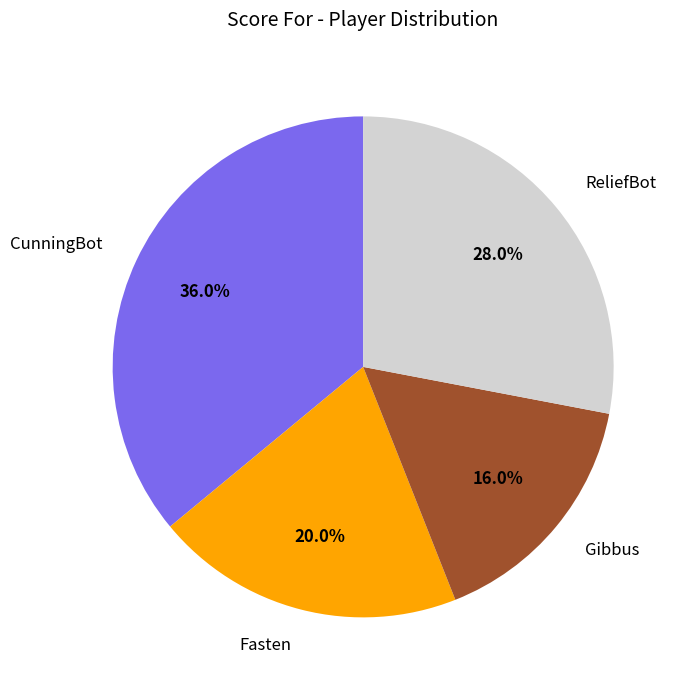

Which slice is the smallest?

Gibbus